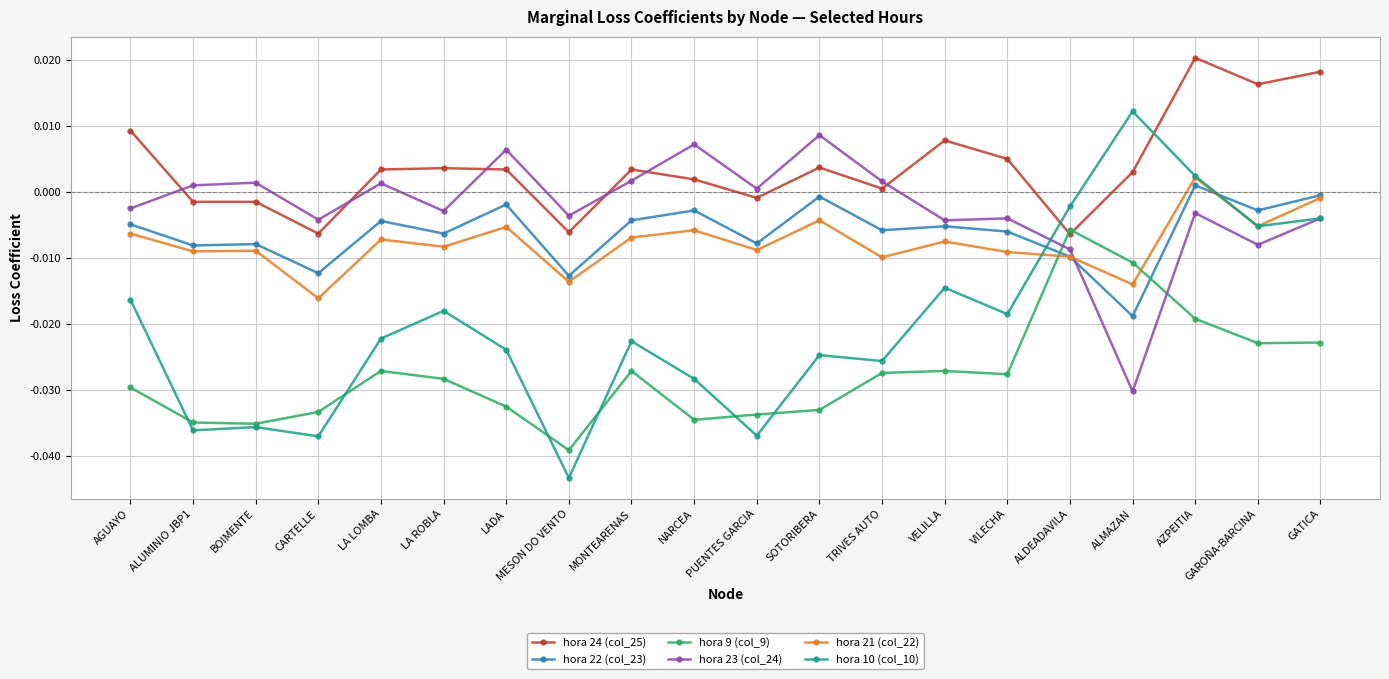

At which category is the sum across all series the highest?

AZPEITIA